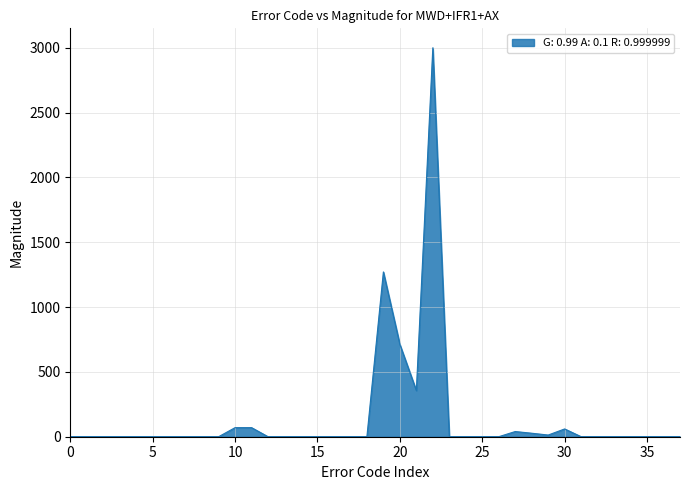

What is the maximum value shown in the chart?

3000.0